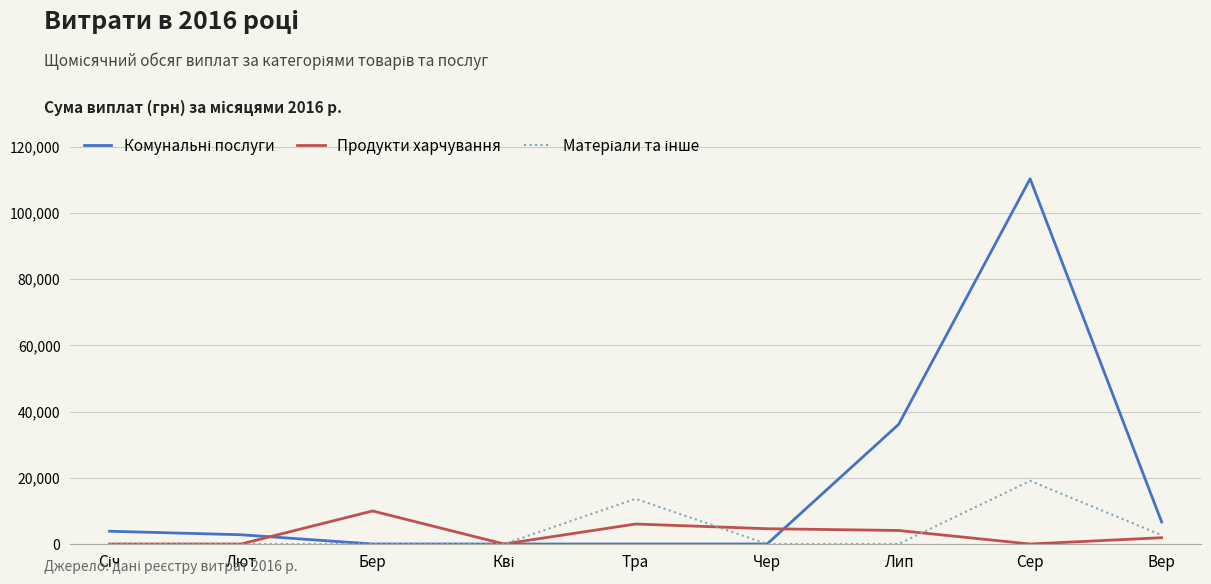

How many categories are shown in the chart?

9